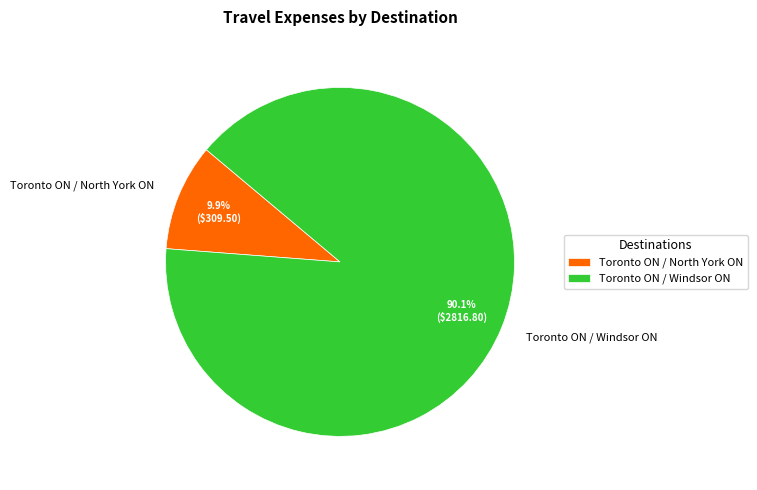

Which category has the biggest portion of the pie?

Toronto ON / Windsor ON